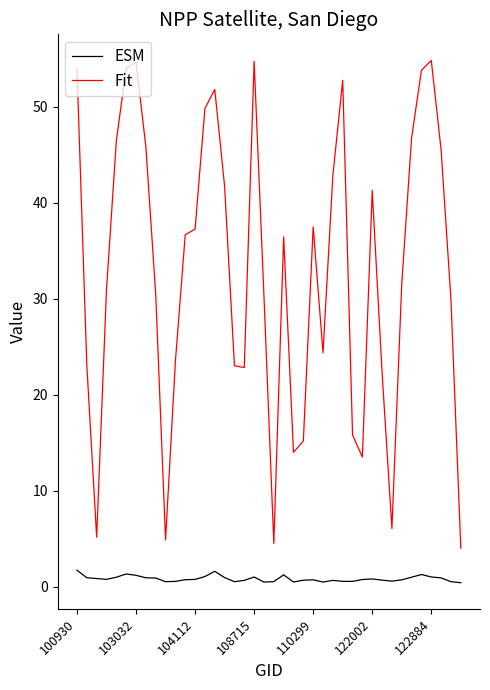

Which series has the largest total across all categories?

Fit